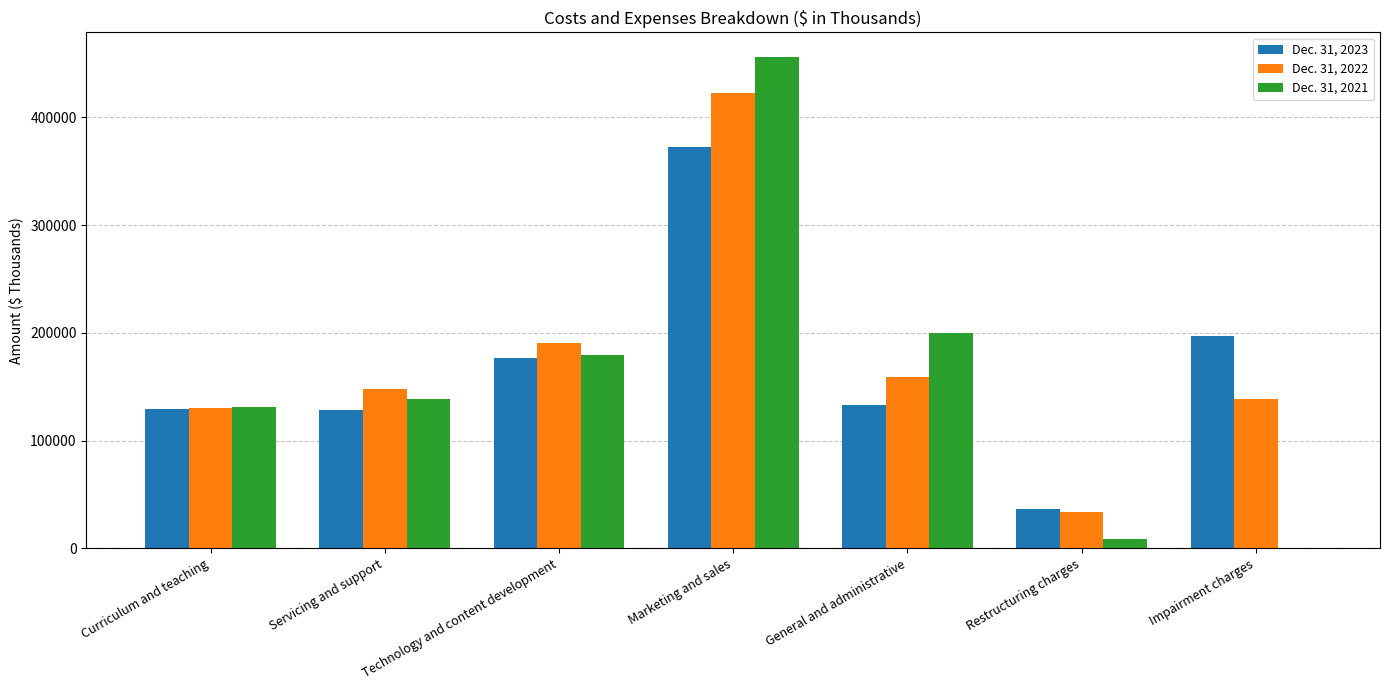

The value of Dec. 31, 2021 at Servicing and support is 138548. True or false?

True